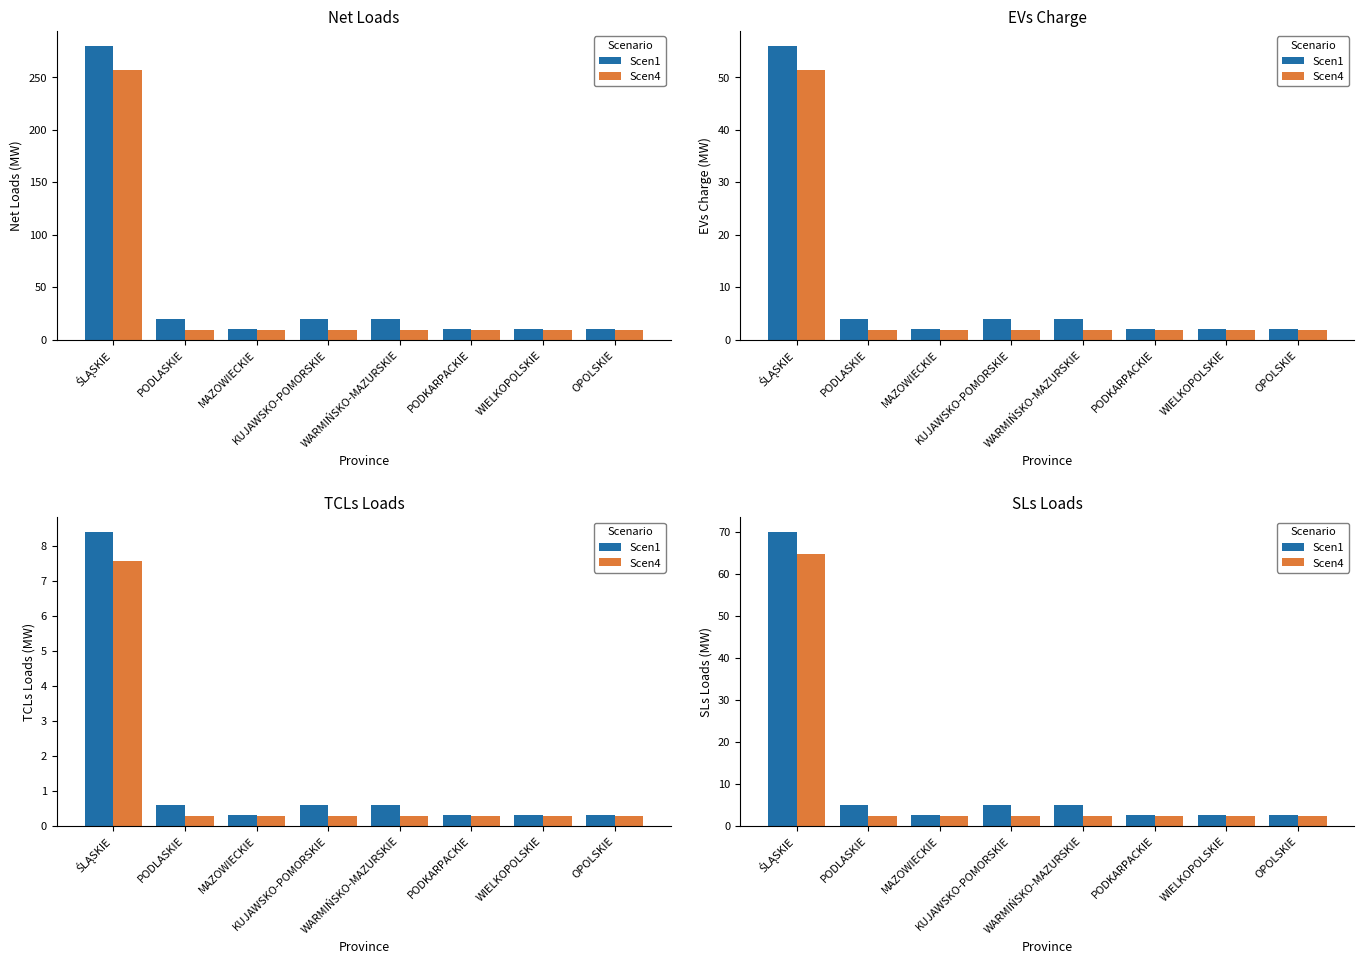

What is the highest value of the Scen1 series?

70.0